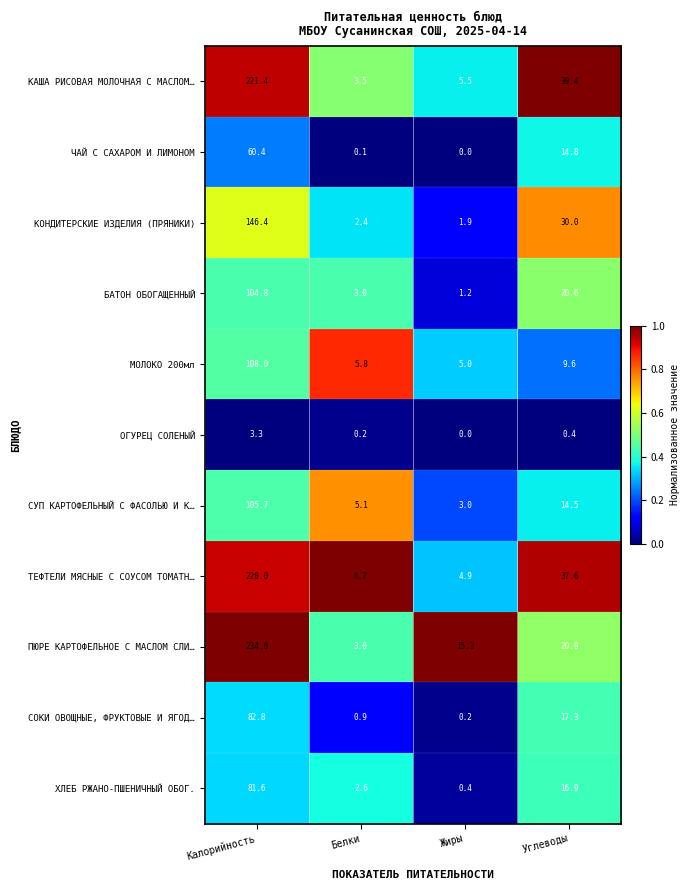

Is the value of ТЕФТЕЛИ МЯСНЫЕ С СОУСОМ ТОМАТН… at Жиры greater than the value of КОНДИТЕРСКИЕ ИЗДЕЛИЯ (ПРЯНИКИ) at Калорийность?

No